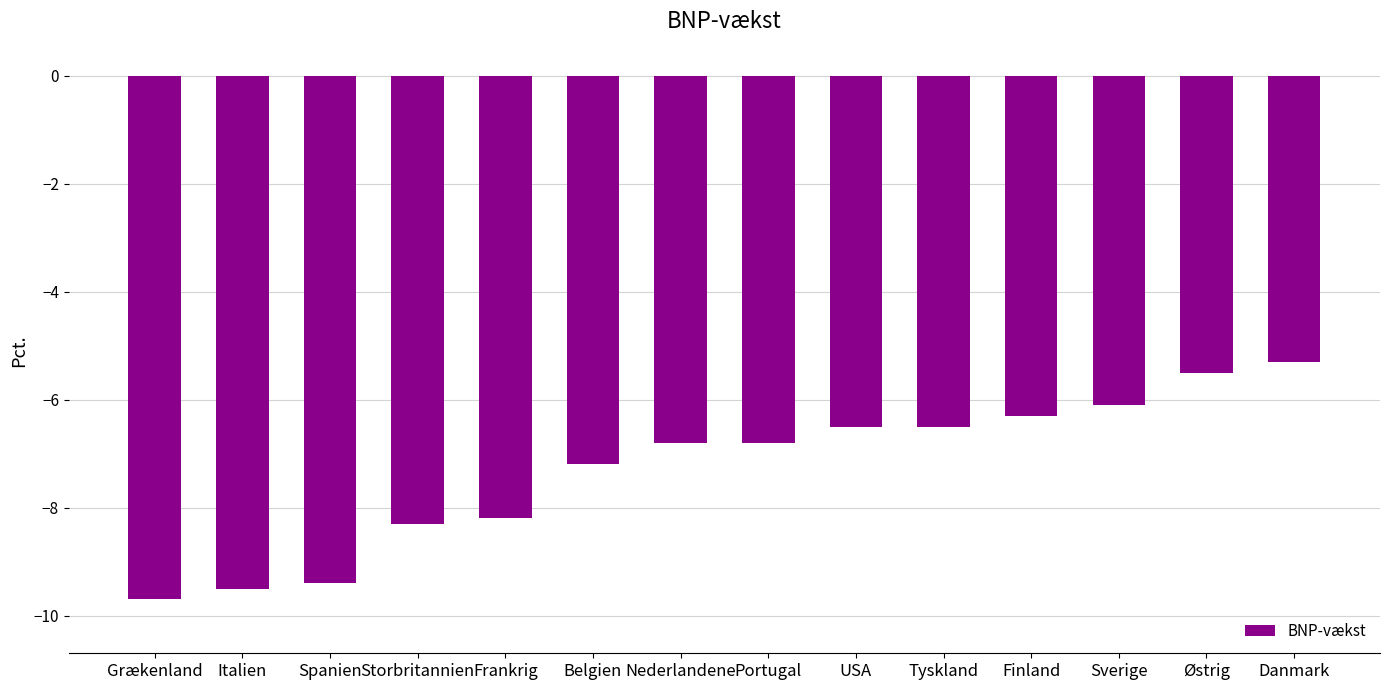

At which category does the chart reach its minimum across all series?

Grækenland